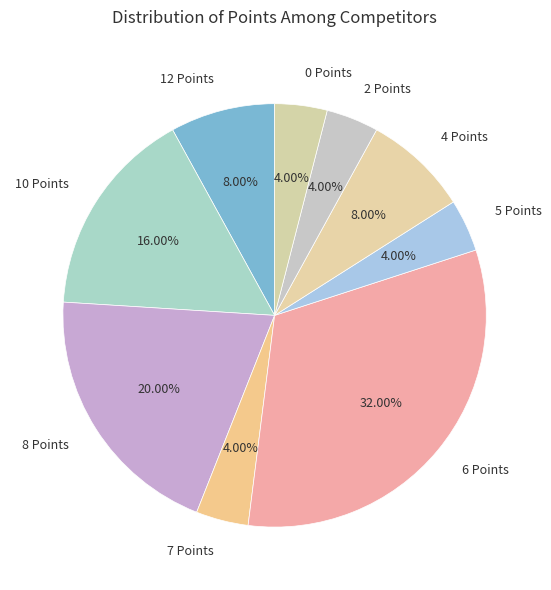

To the nearest percent, what is the difference between the 5 Points and 6 Points slice percentages?

28%